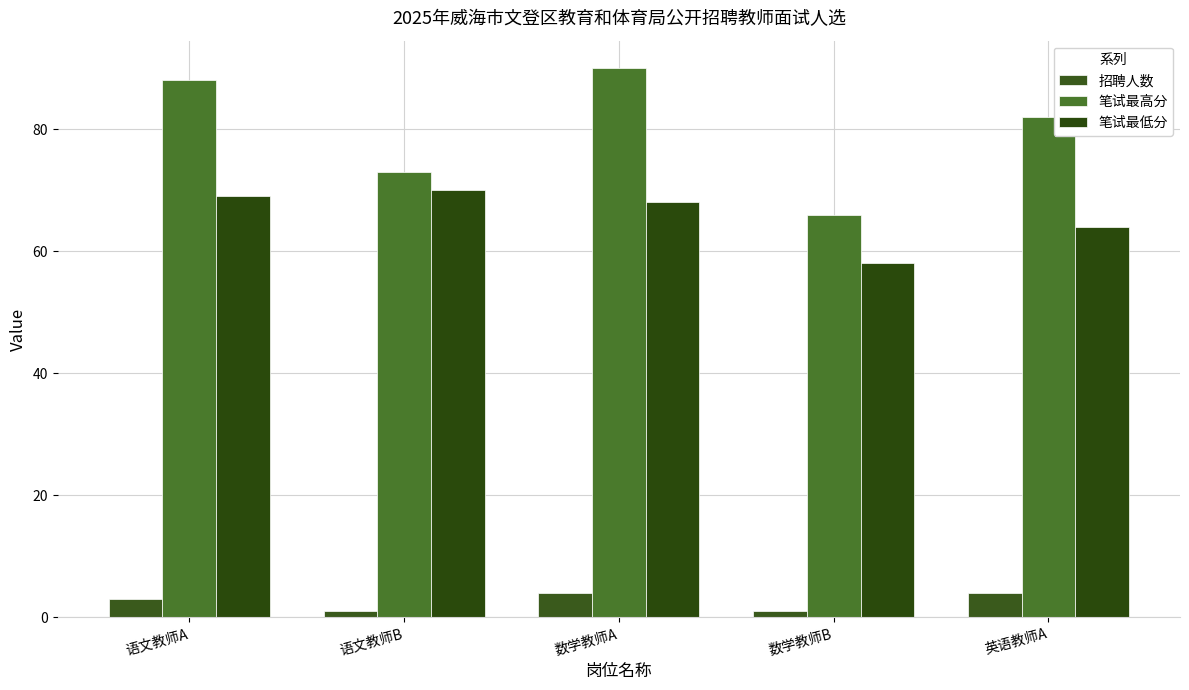

Reading left to right, list all the values displayed in this chart.

招聘人数: 语文教师A=3	语文教师B=1	数学教师A=4	数学教师B=1	英语教师A=4
笔试最高分: 语文教师A=88	语文教师B=73	数学教师A=90	数学教师B=66	英语教师A=82
笔试最低分: 语文教师A=69	语文教师B=70	数学教师A=68	数学教师B=58	英语教师A=64